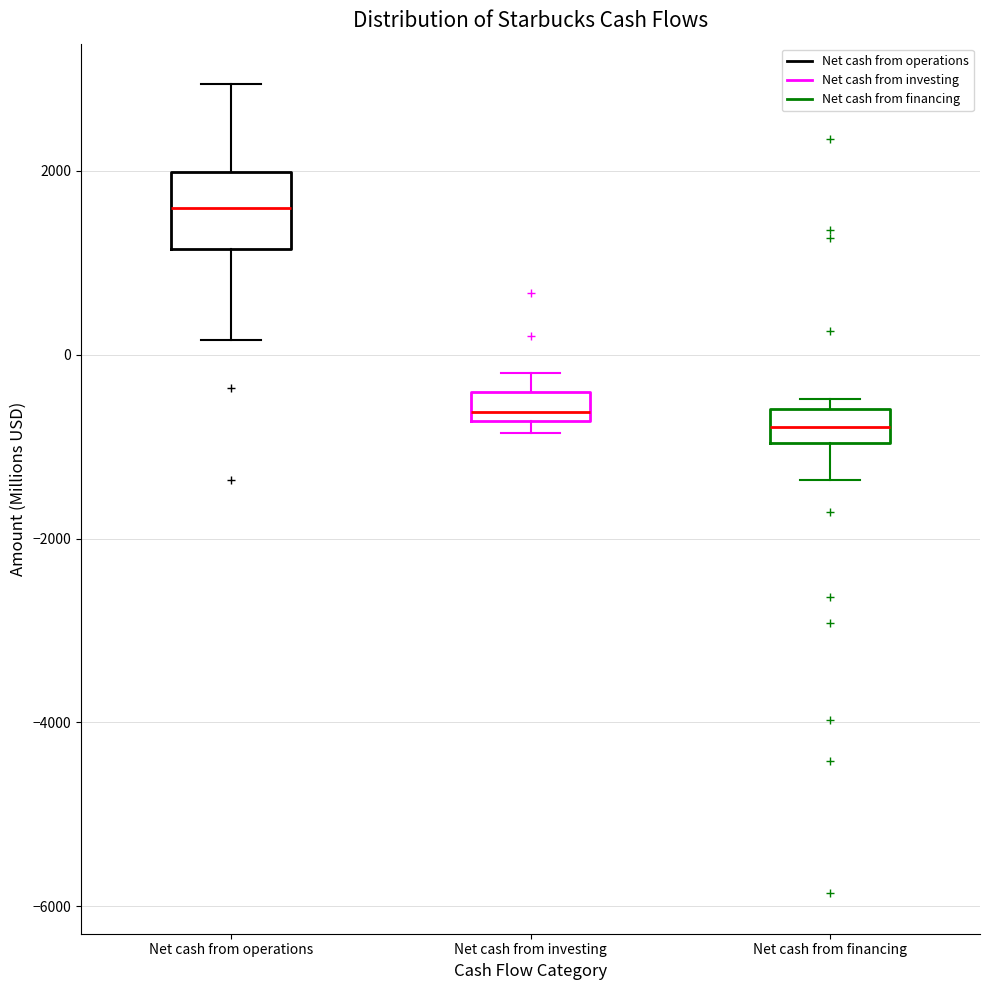

Which box has the highest median line?

Net cash from operations